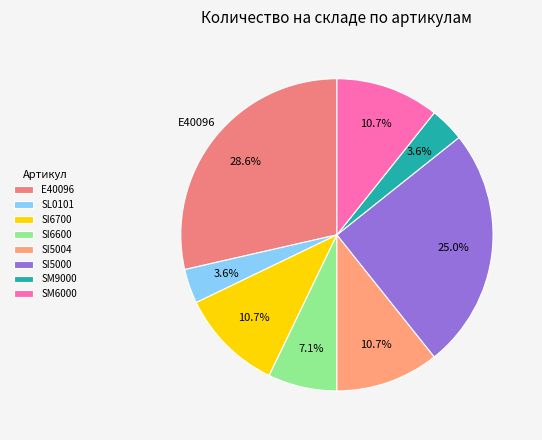

How many slices are in this pie chart?

8